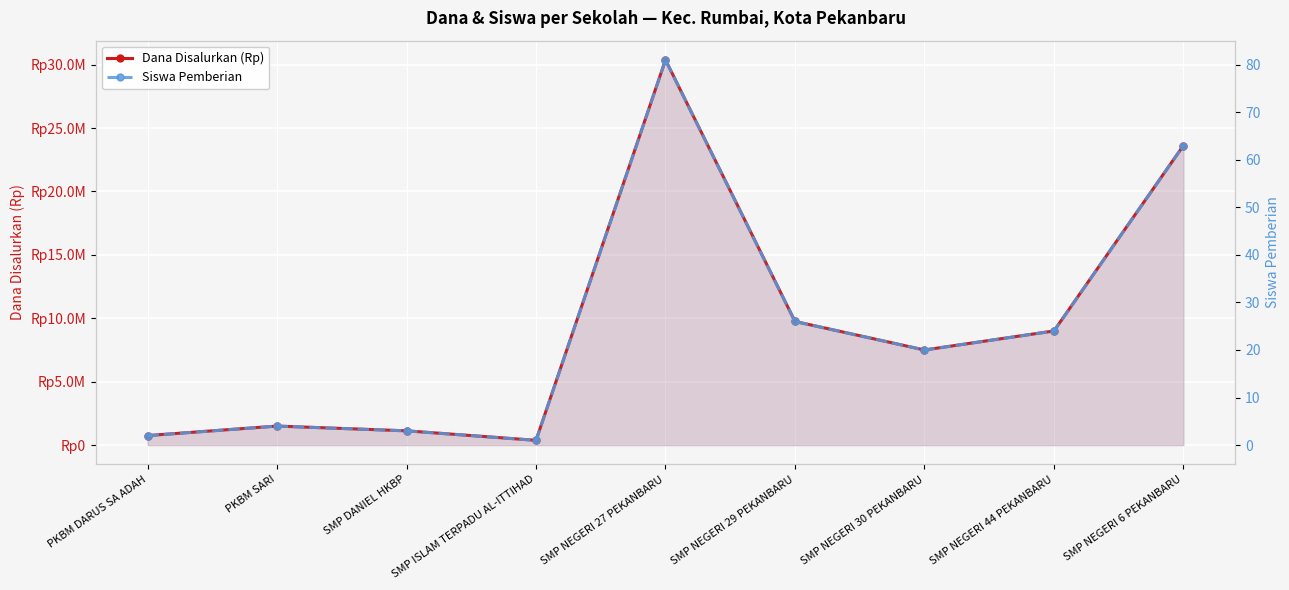

True or false: Siswa Pemberian and Dana Disalurkan (Rp) intersect in this chart.

False